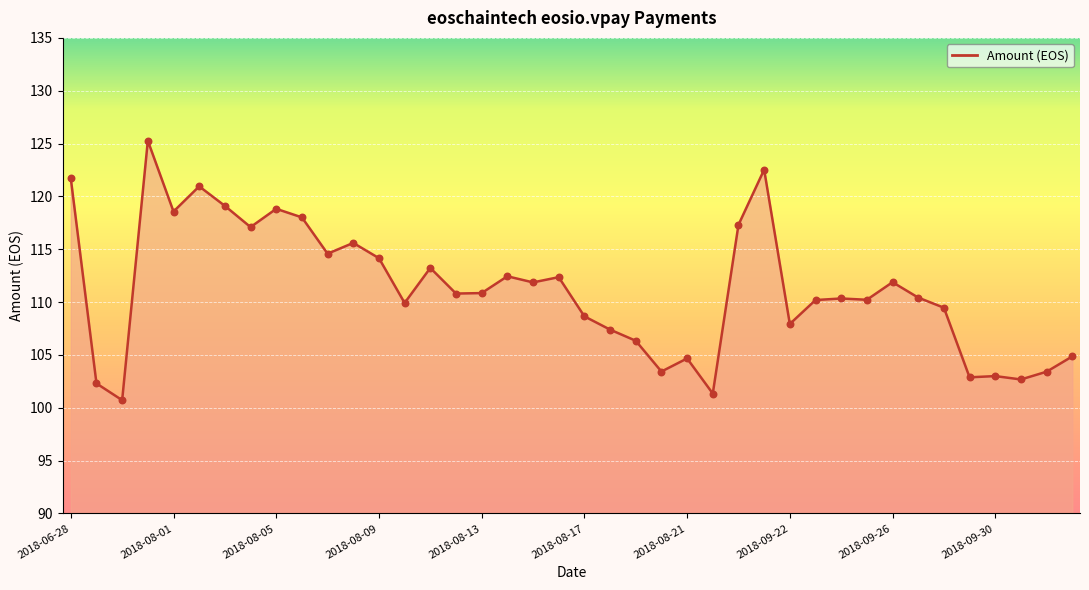

What is the difference between the maximum and minimum values?

24.6